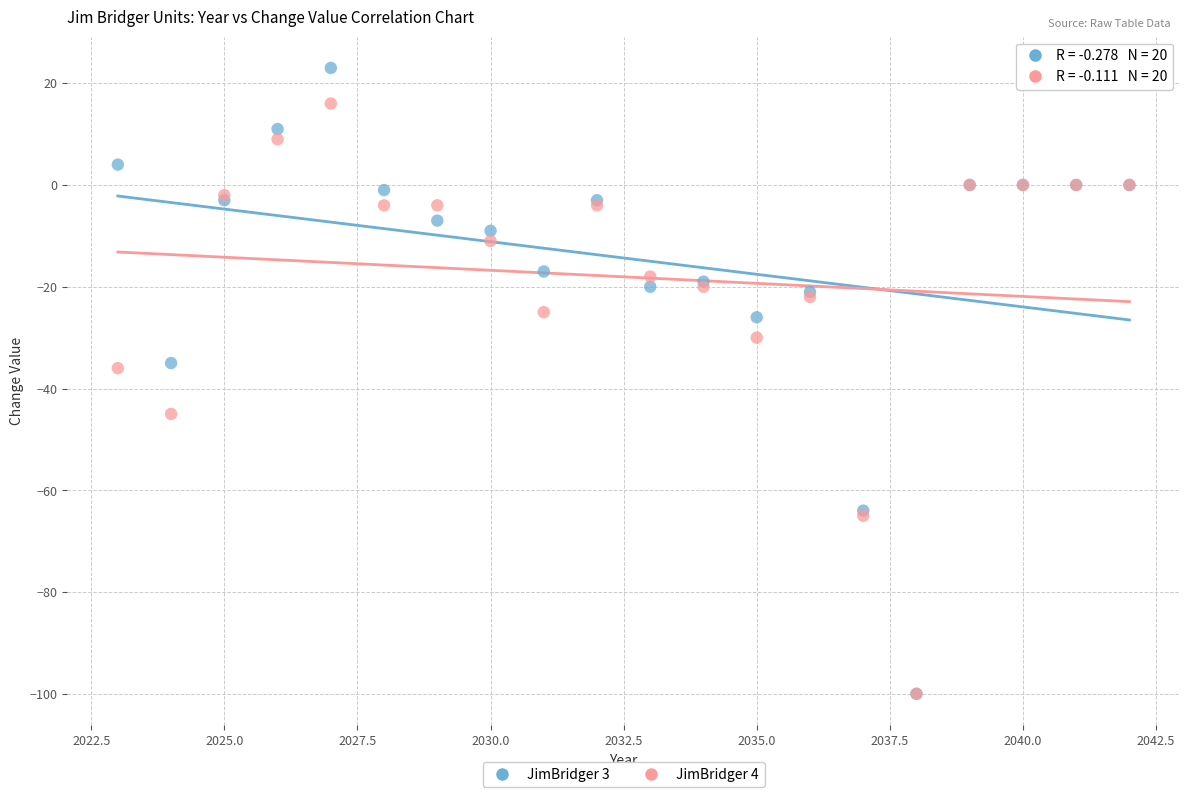

Which series contains the highest Y value?

JimBridger 3